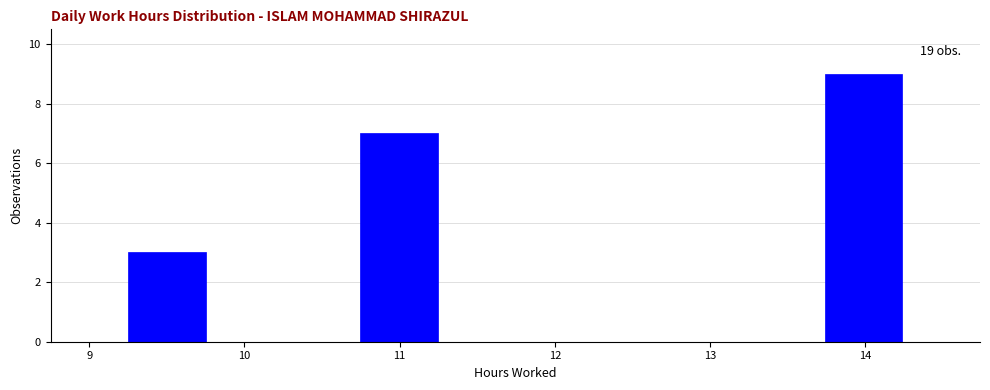

Over which range of the x-axis is the bar tallest?

13.7 to 14.2